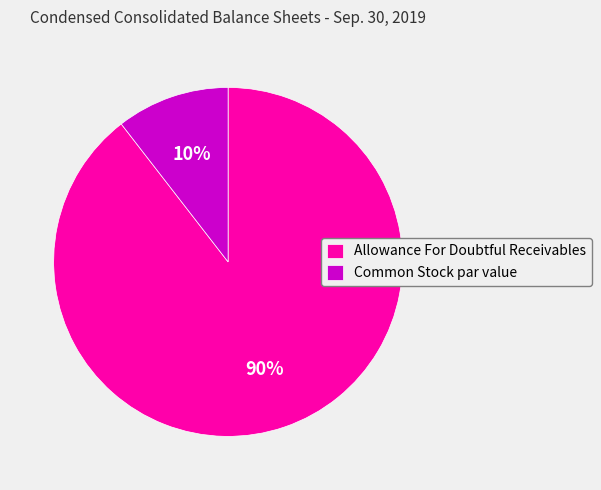

Which category has the biggest portion of the pie?

Allowance For Doubtful Receivables